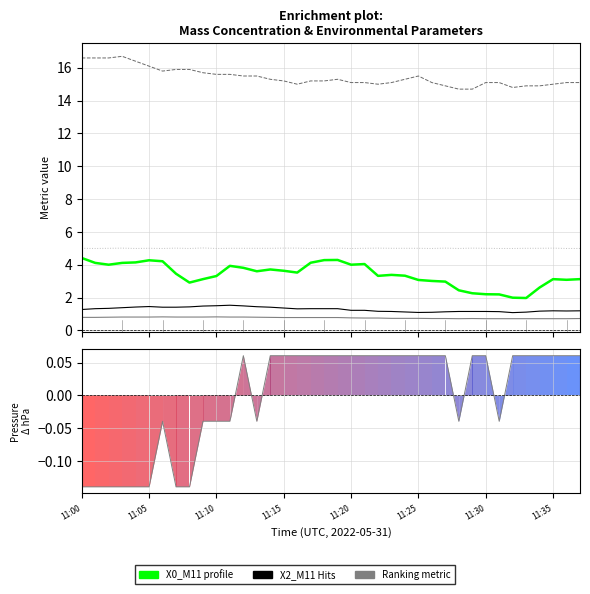

What is the value of the Sample RH (%) point at the 14th from the left?

15.5